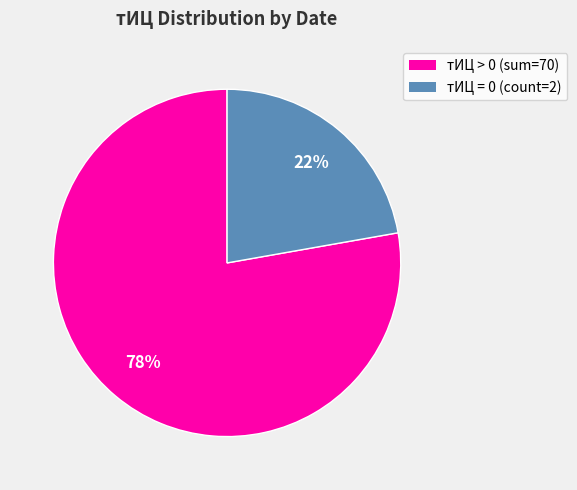

Does any single category account for the majority?

Yes